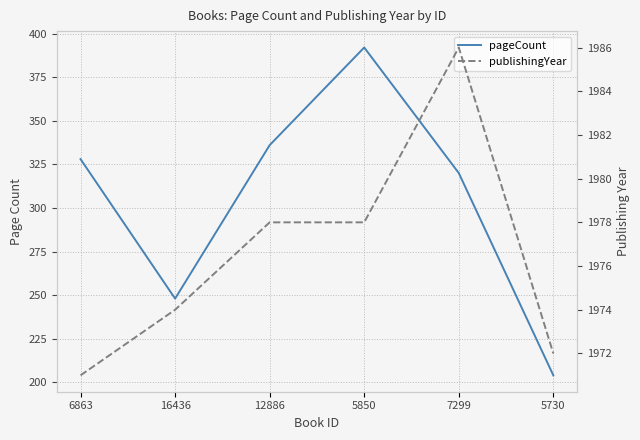

True or false: pageCount and publishingYear cross at least once.

False